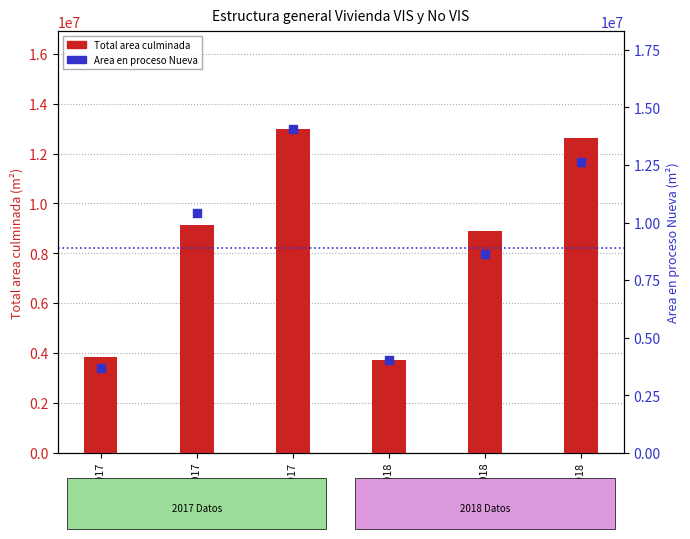

At which category is the sum across all series the highest?

Total 2017